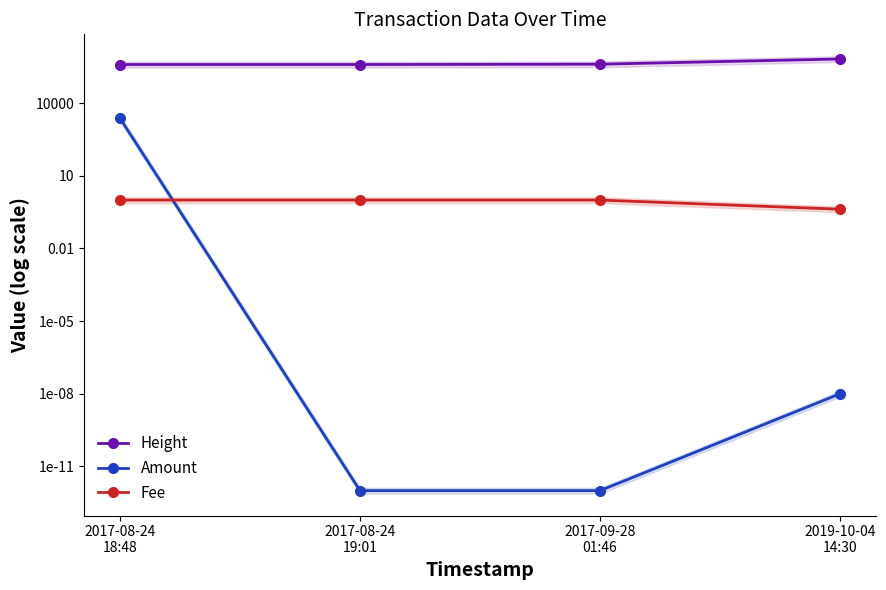

The Amount series shows 1030.9 at 2017-08-24
18:48. True or false?

False